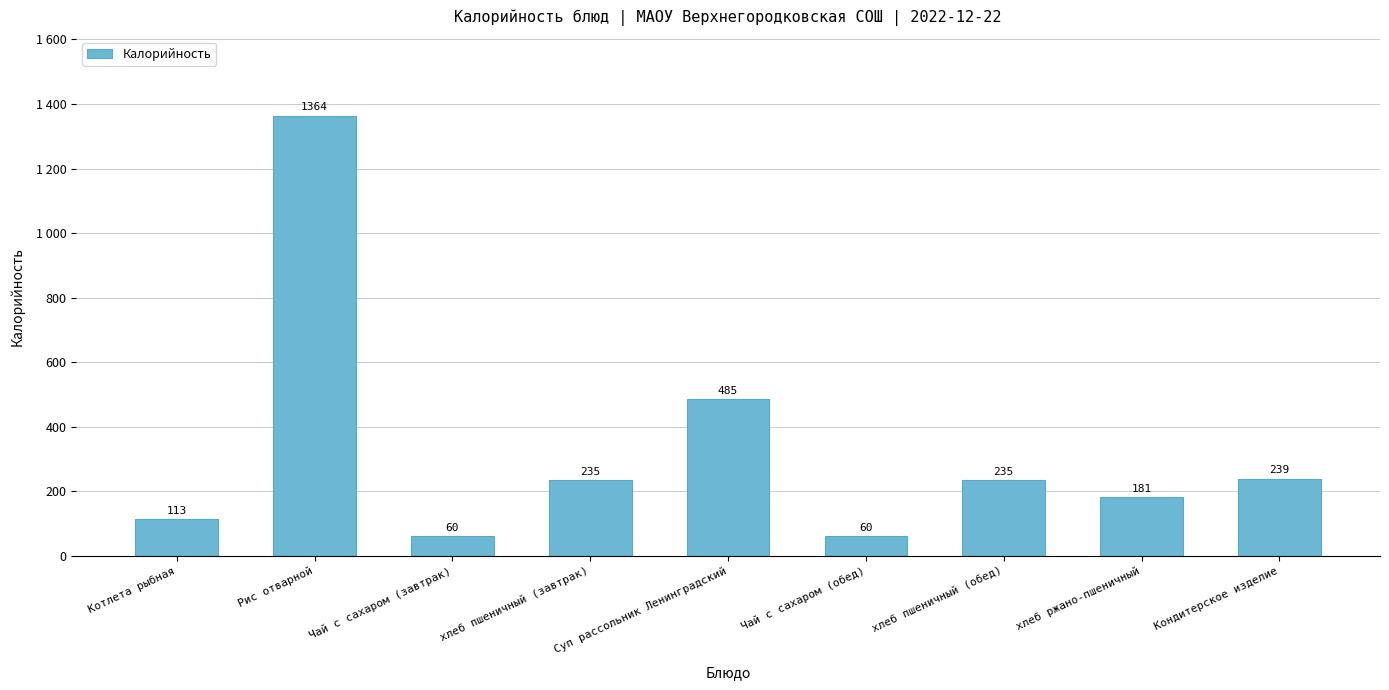

What is the label of the 1st bar from the right?

Кондитерское изделие